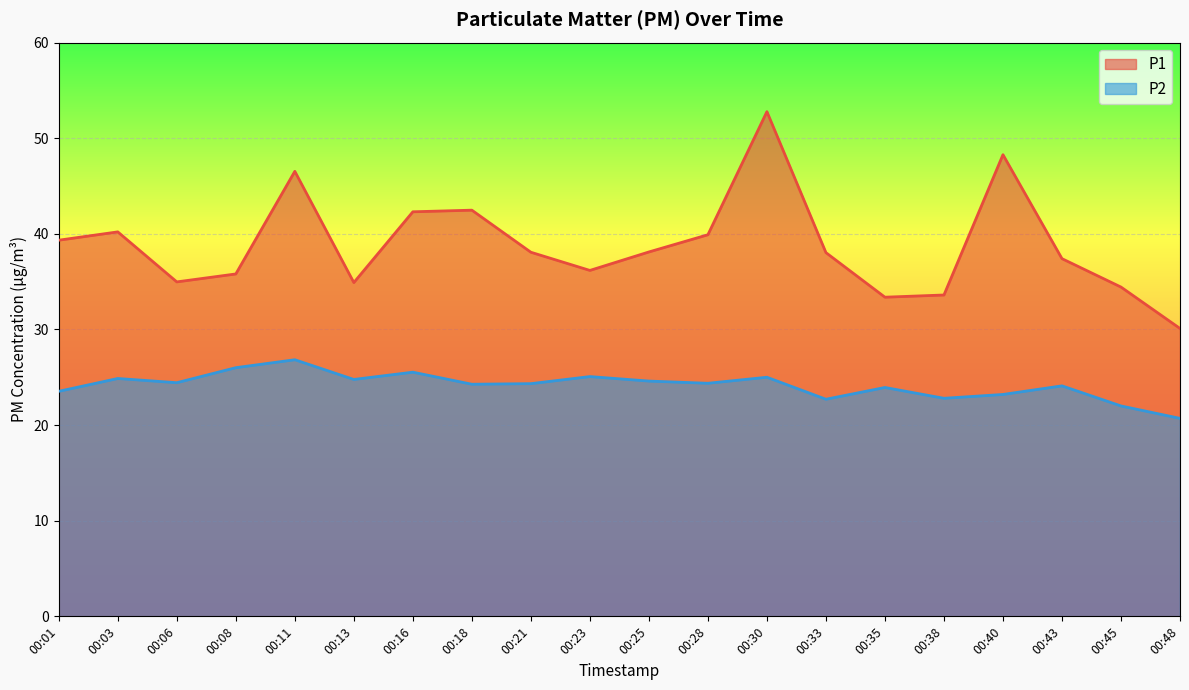

Is it true that P1 equals 57.3 at 00:38?

False